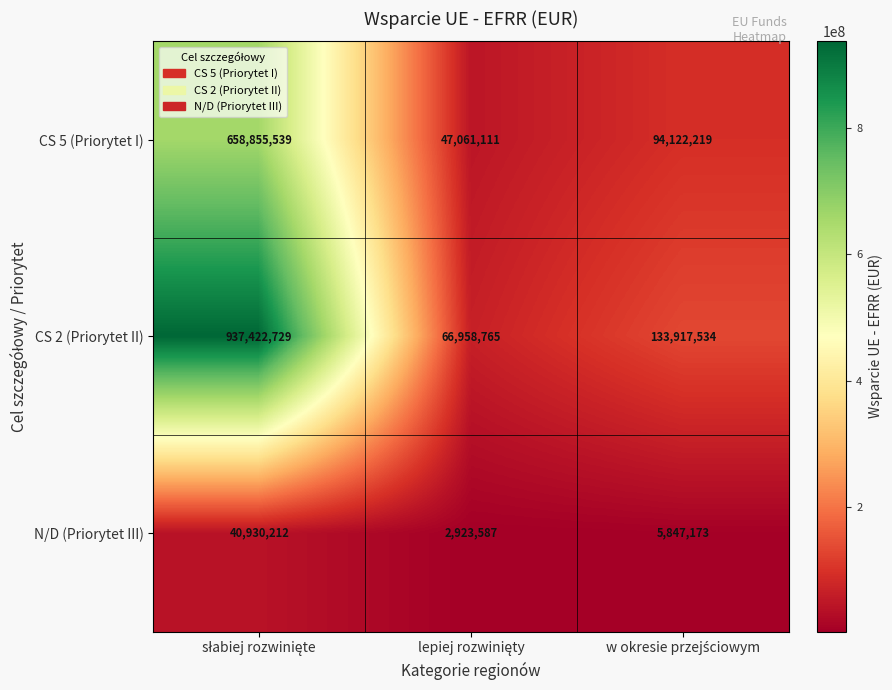

What is the smallest value displayed?

2923587